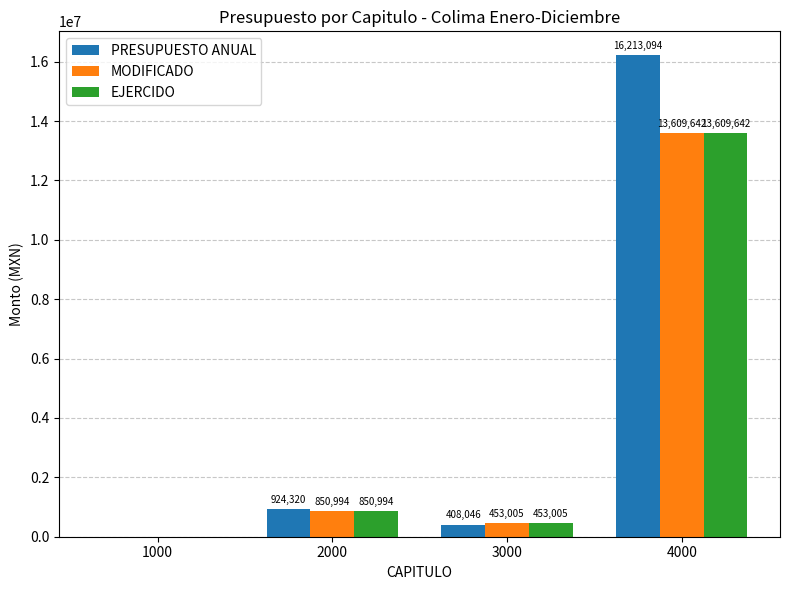

Count the number of categories in the chart.

4